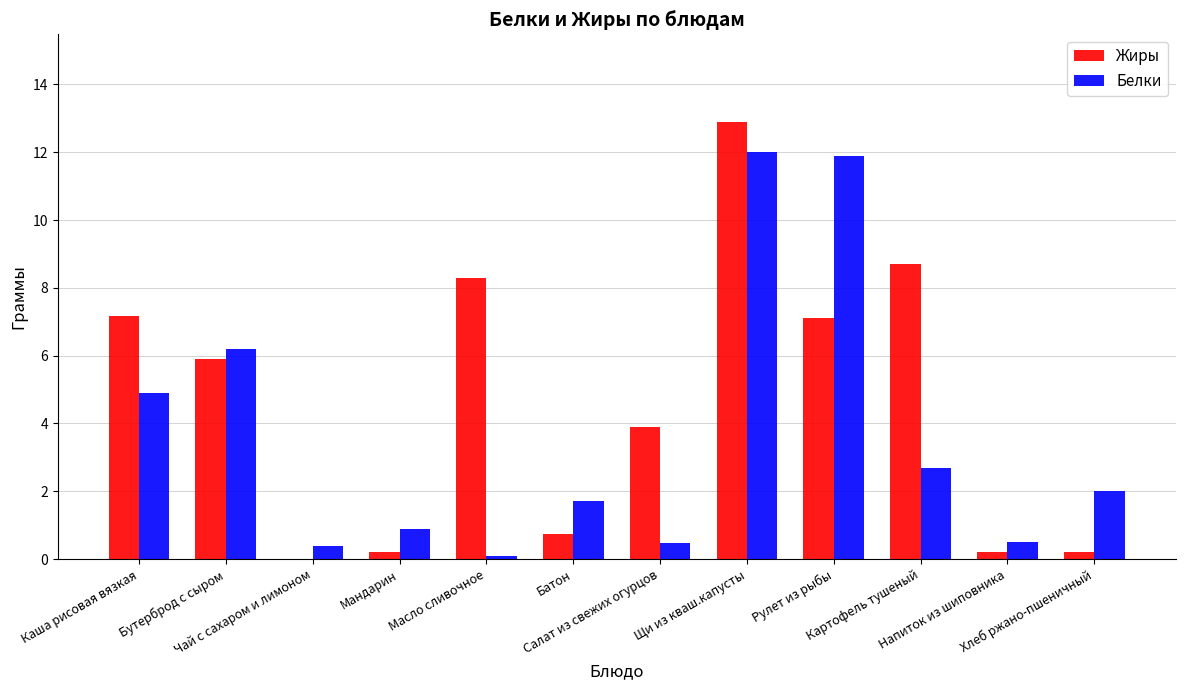

What is the sum of all Жиры values?

55.3